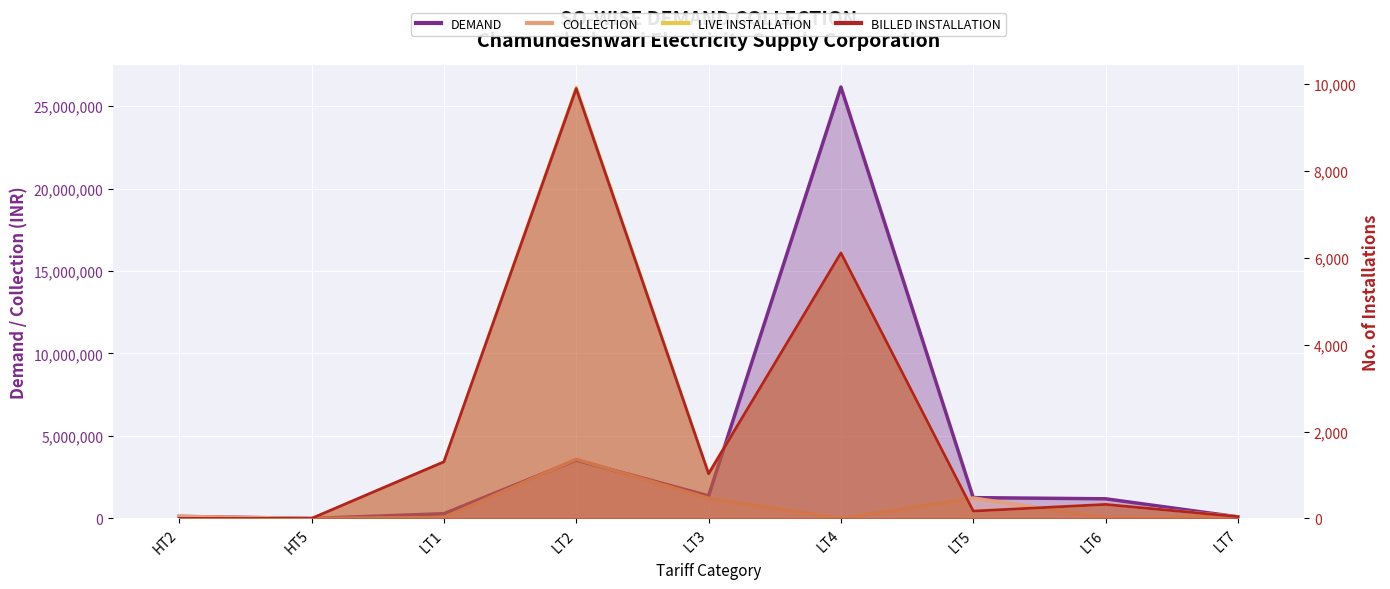

What position from the right is HT2?

9